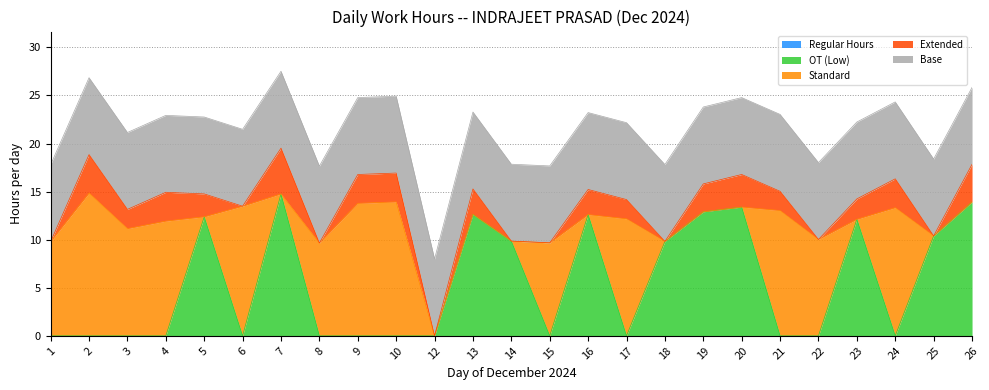

At 4, list the series in order from largest to smallest.

Standard, Base, Extended, Regular Hours, OT (Low)